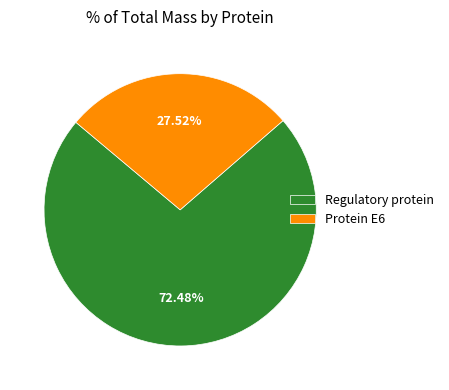

Which category has the biggest portion of the pie?

Regulatory protein